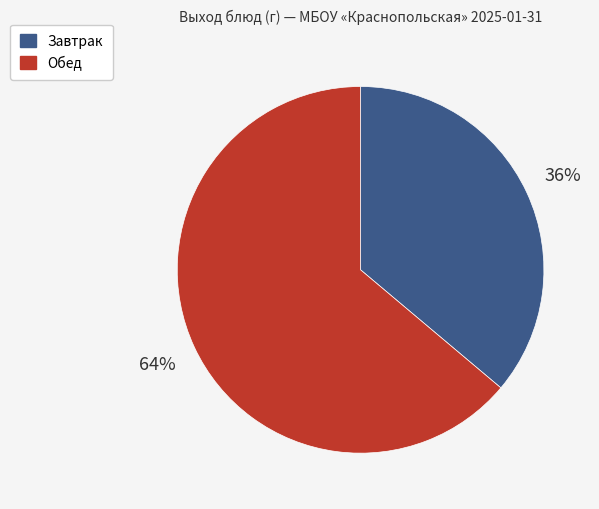

To the nearest percent, what is the difference between the largest and smallest slice percentages?

28%